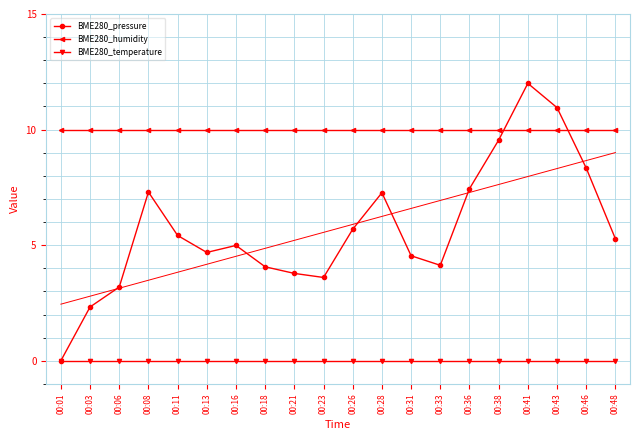

How many intersections are there between BME280_humidity and BME280_pressure?

2